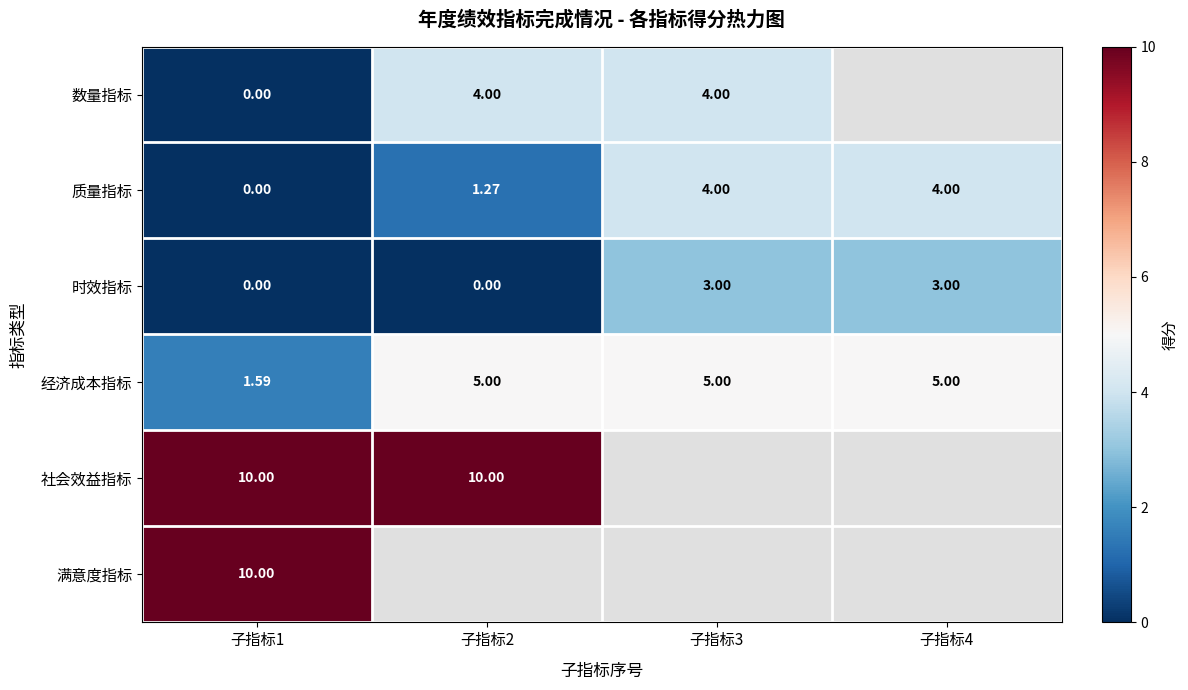

At which category does the chart reach its minimum across all series?

子指标1